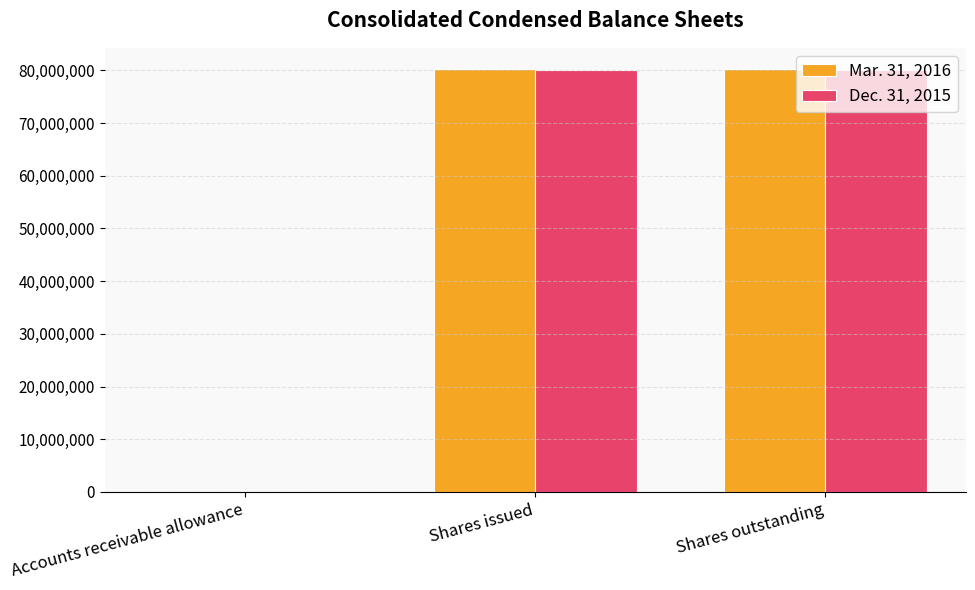

Is it true that Mar. 31, 2016 equals 54480375 at Shares outstanding?

False